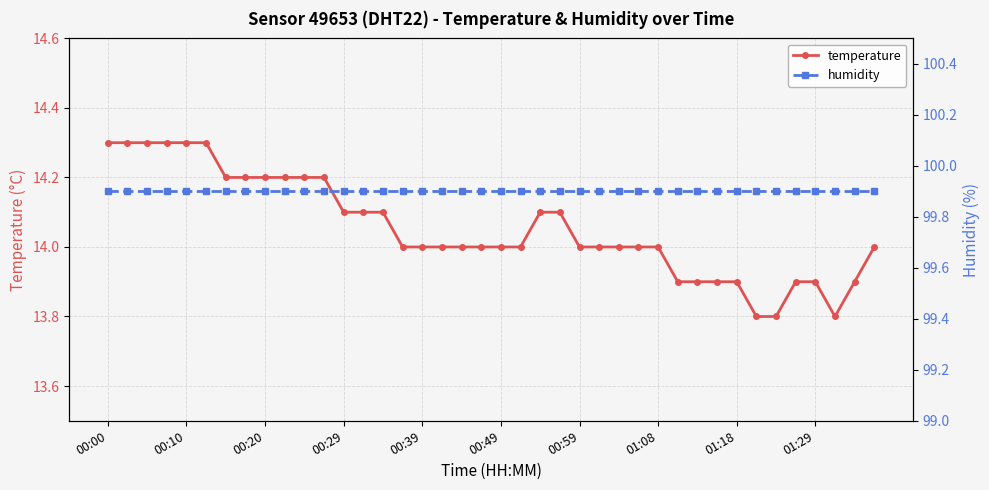

What is the spread (max minus min) of values at 14?

85.8